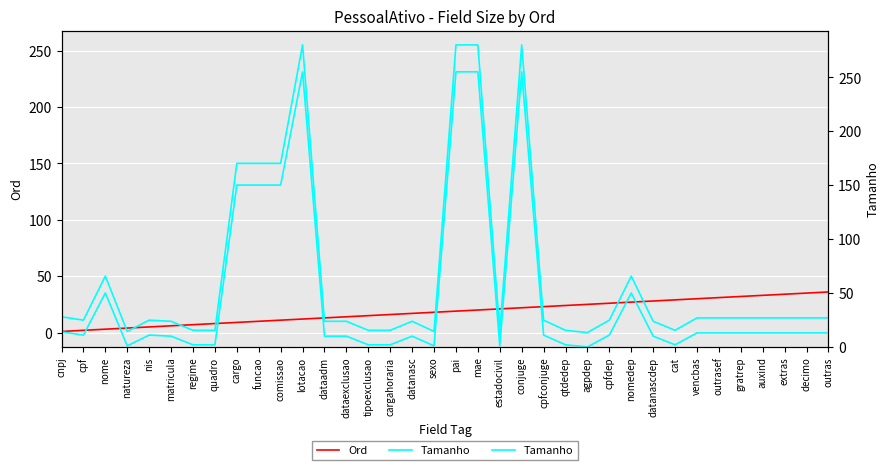

What is the difference between the Ord values at dataadm and cnpj?

12